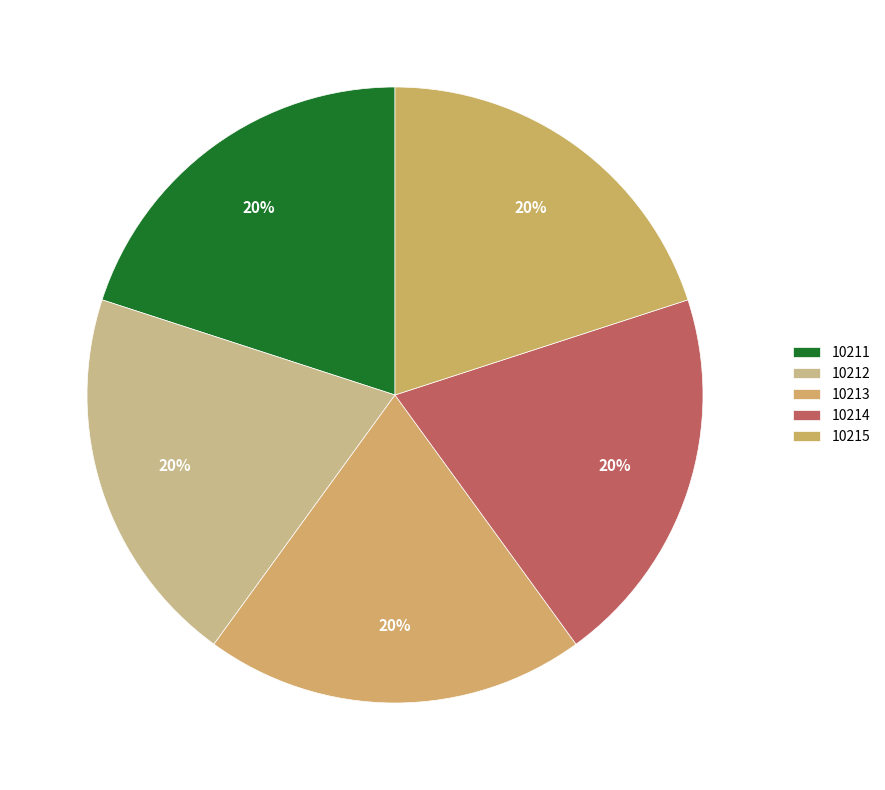

To the nearest percent, what is the average slice percentage?

20%